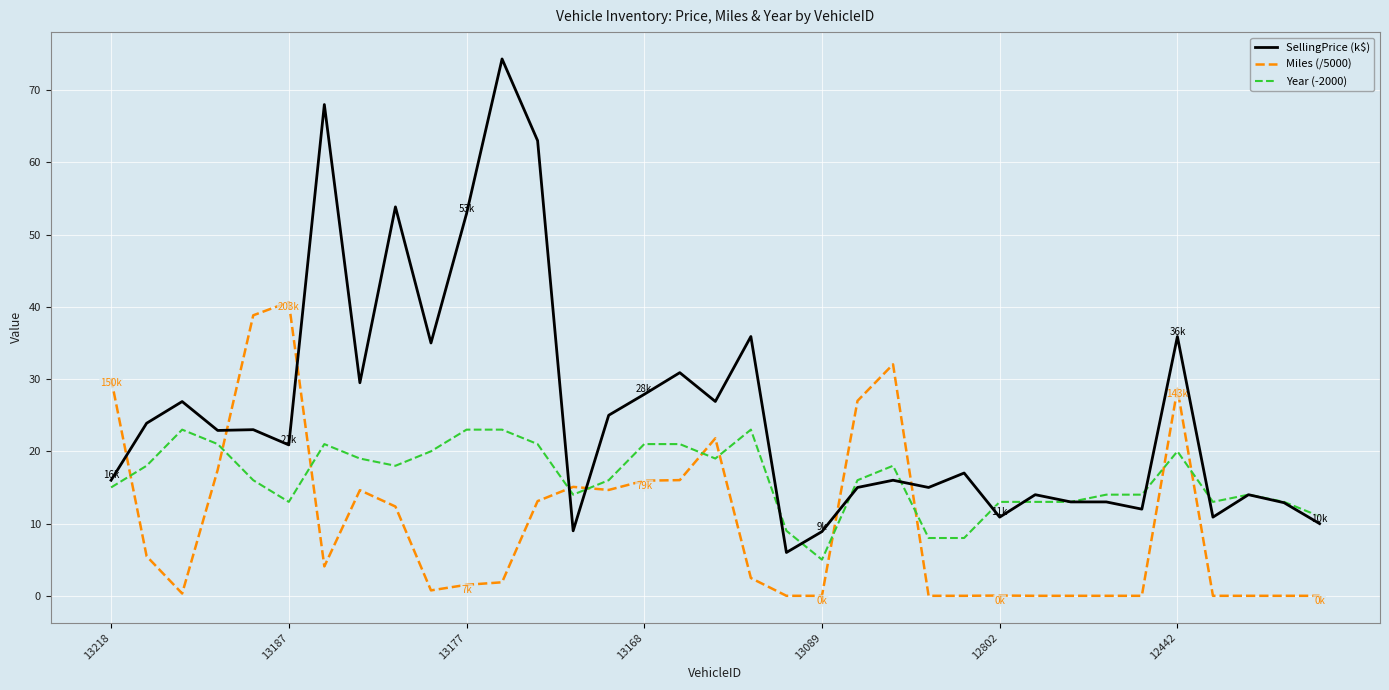

List the series in order of their peak value, lowest first.

Year (-2000), Miles (/5000), SellingPrice (k$)